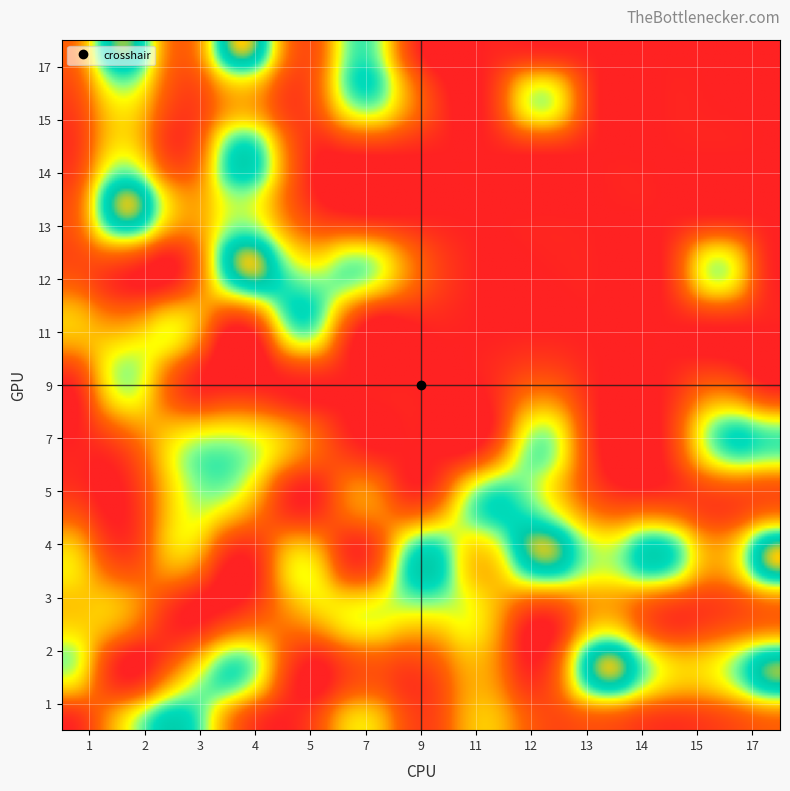

Which has a higher value, 3 or 7?

3